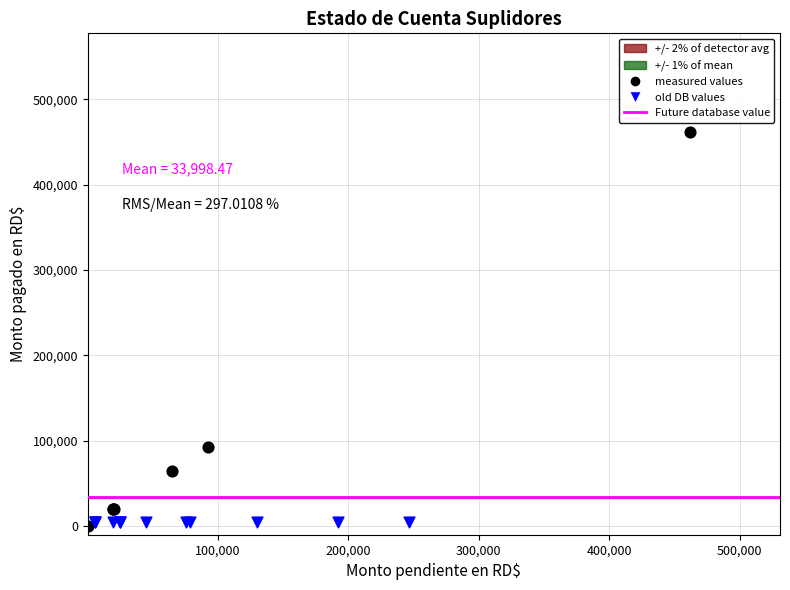

Which series reaches the maximum Y coordinate?

measured values